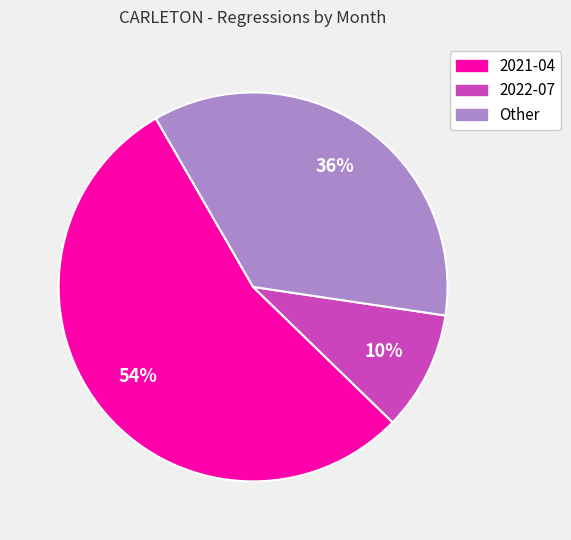

To the nearest percent, what is the difference between the largest and smallest slice percentages?

44%